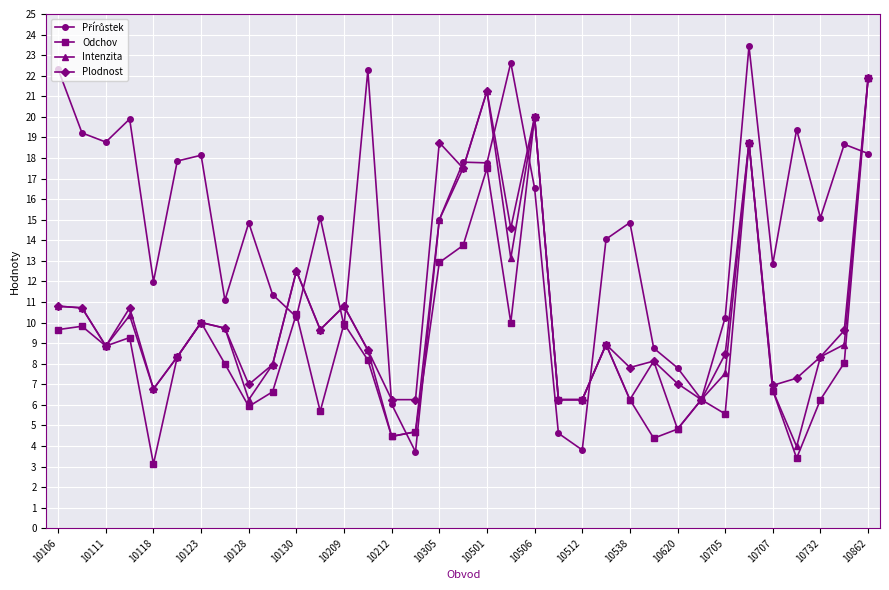

What is the minimum value shown in the chart?

3.1